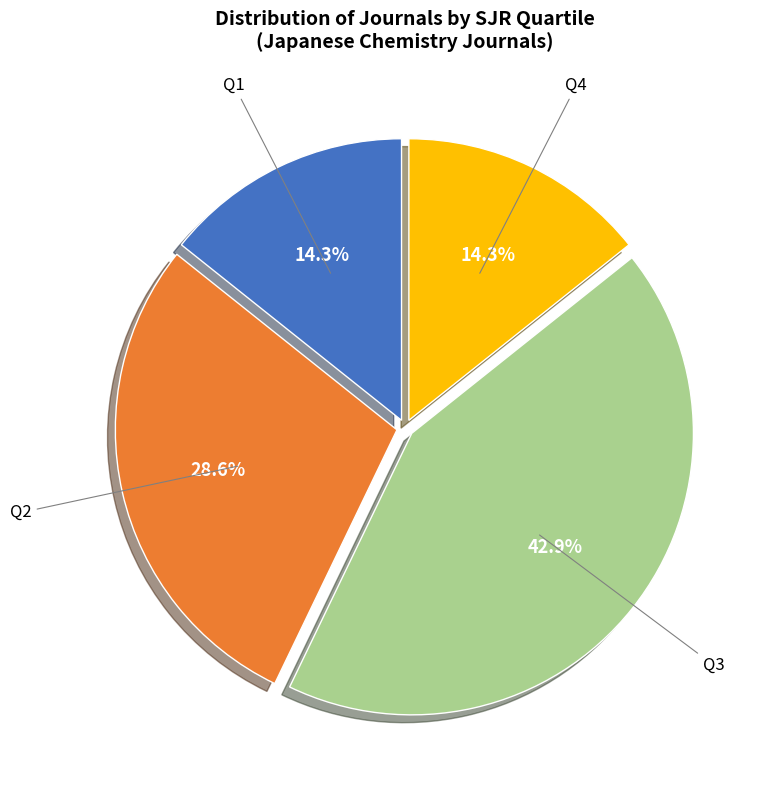

Approximately how many times larger is the value at Q1 compared to Q2?

0.5